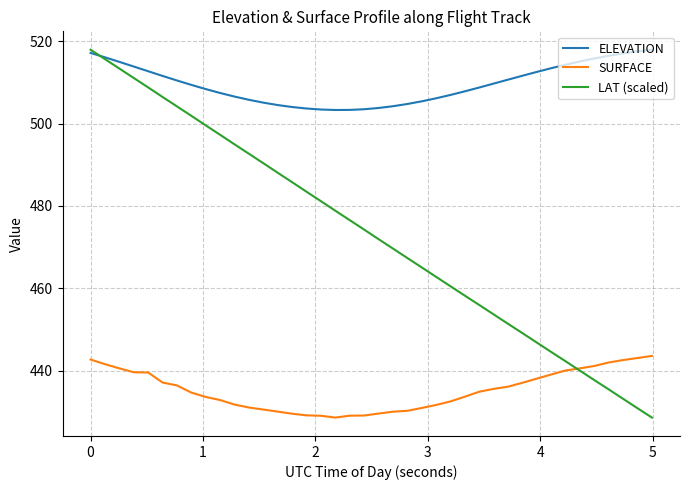

True or false: ELEVATION and SURFACE intersect in this chart.

False